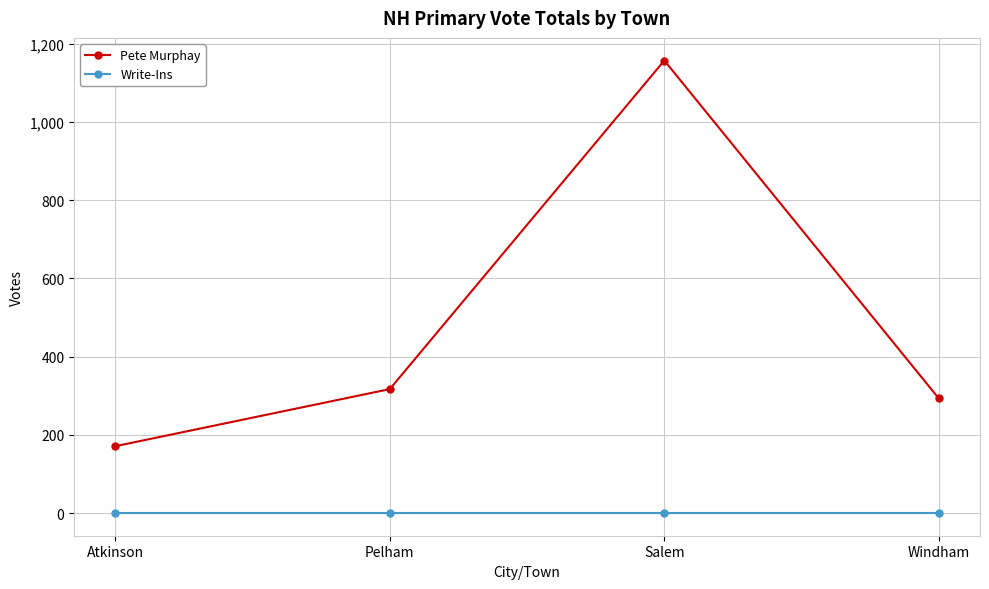

True or false: Pete Murphay and Write-Ins cross at least once.

False